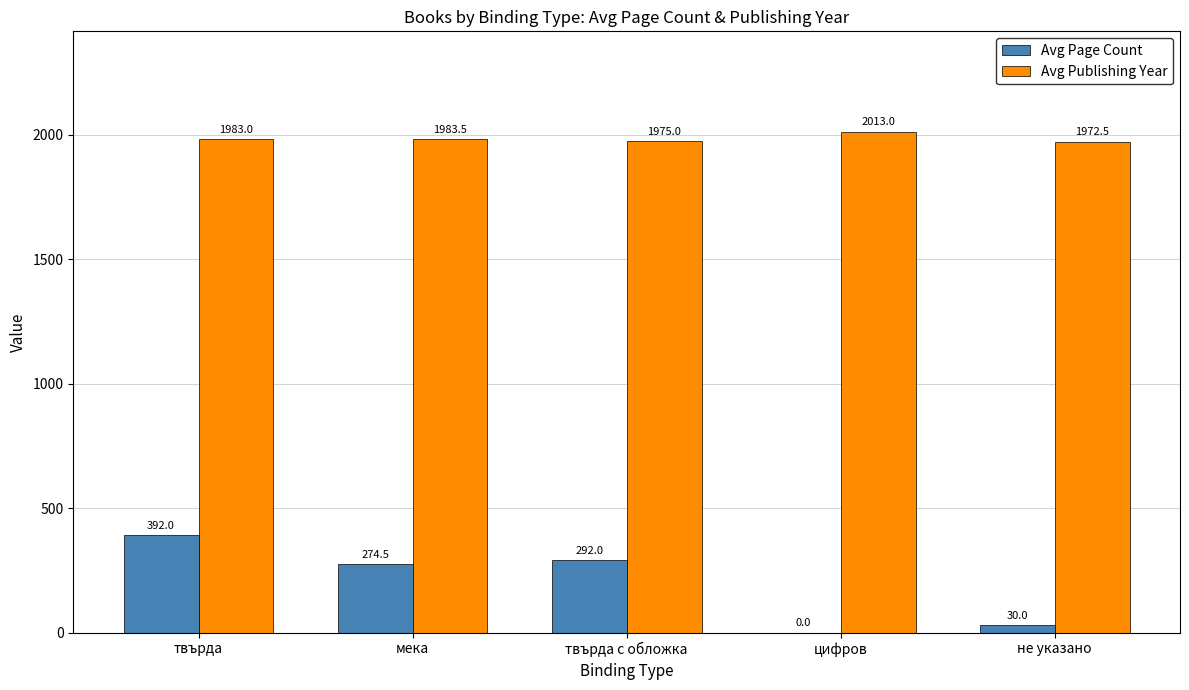

What is the highest value of the Avg Page Count series?

392.0